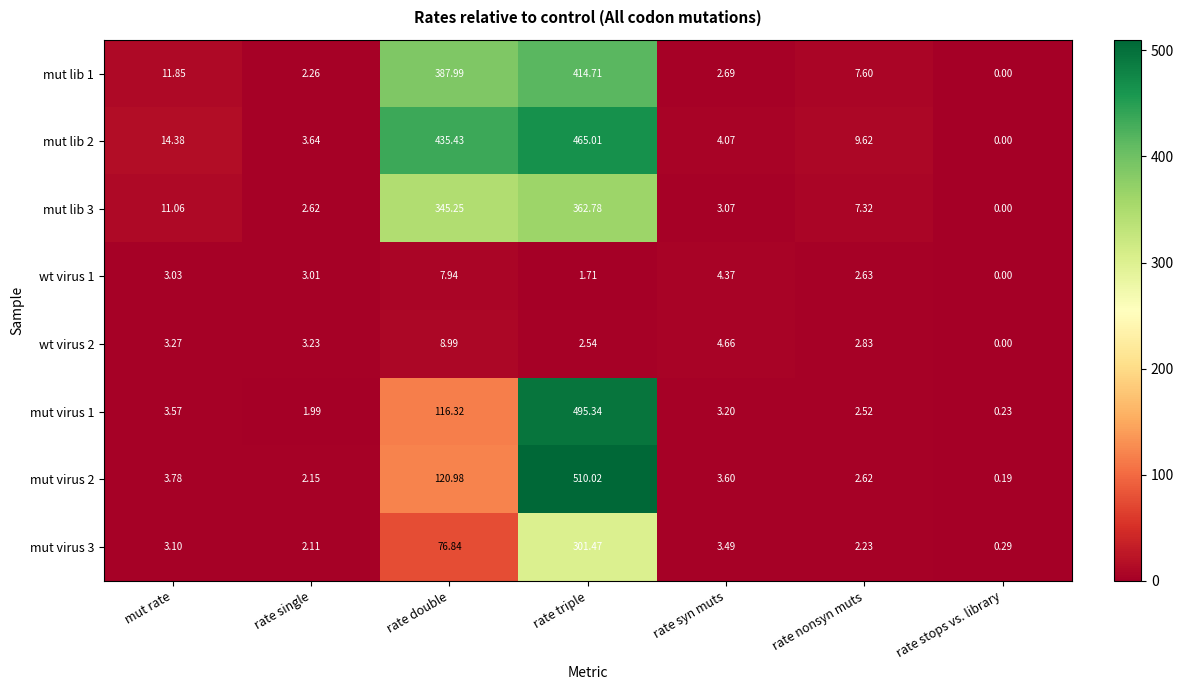

Where does the wt virus 1 series first go above 3?

mut rate